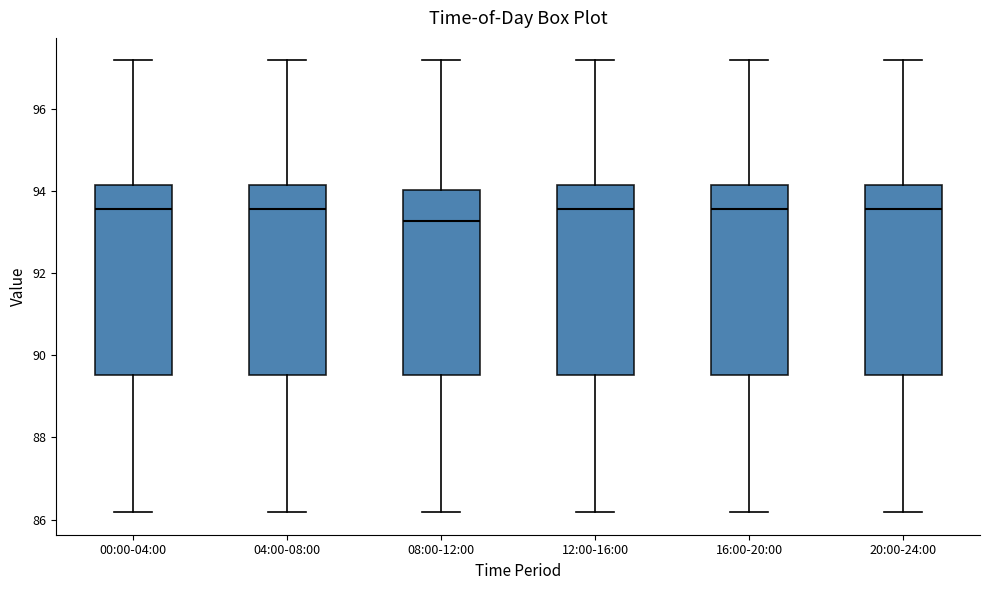

Reading left to right, read every box against the y-axis: the position of its median line, the range the box covers, and the ends of its whiskers. The values are not printed on the chart, so give them approximately, as read against the axis.

00:00-04:00: median 93.6, box 89.6 to 94.2, whiskers 86.2 to 97.2
04:00-08:00: median 93.6, box 89.6 to 94.2, whiskers 86.2 to 97.2
08:00-12:00: median 93.2, box 89.6 to 94.0, whiskers 86.2 to 97.2
12:00-16:00: median 93.6, box 89.6 to 94.2, whiskers 86.2 to 97.2
16:00-20:00: median 93.6, box 89.6 to 94.2, whiskers 86.2 to 97.2
20:00-24:00: median 93.6, box 89.6 to 94.2, whiskers 86.2 to 97.2